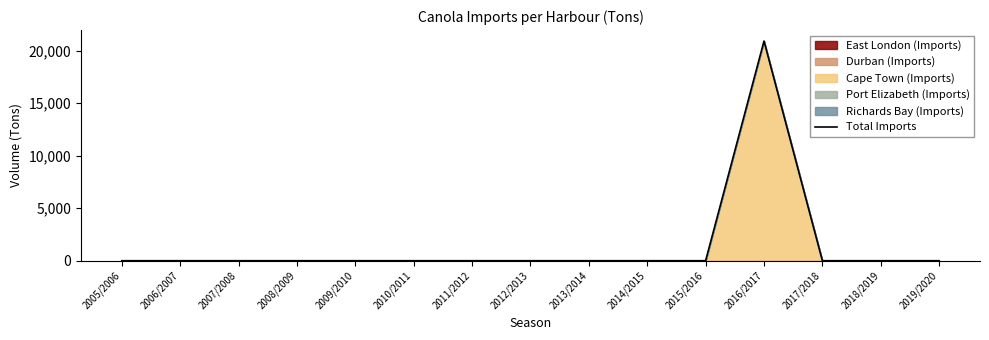

True or false: the data shows 10190 at 2013/2014.

False